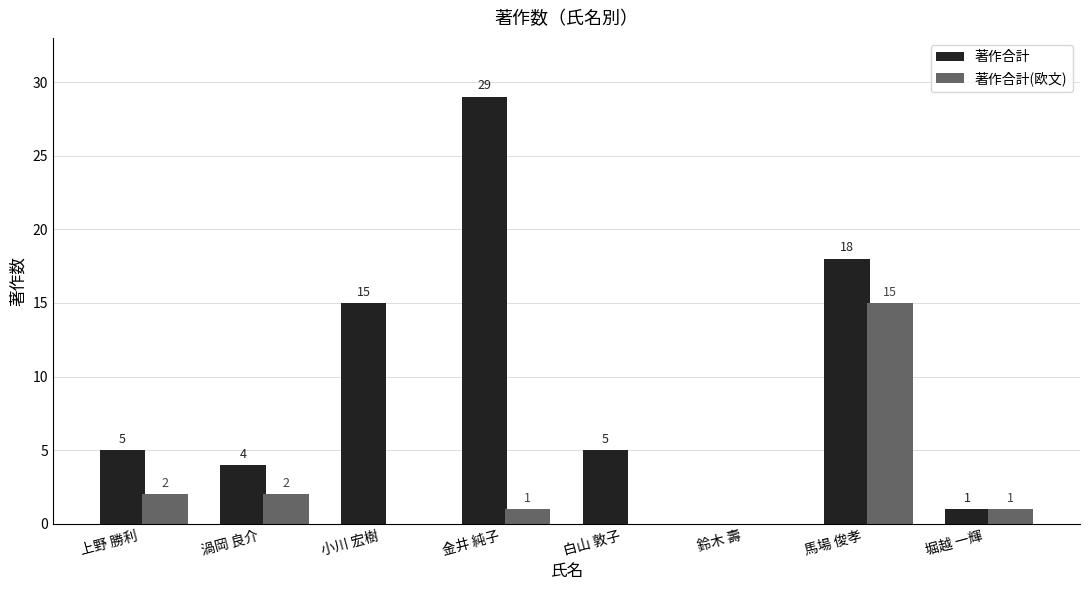

Is the value of 著作合計 at 渦岡 良介 greater than the value of 著作合計(欧文) at 金井 純子?

Yes